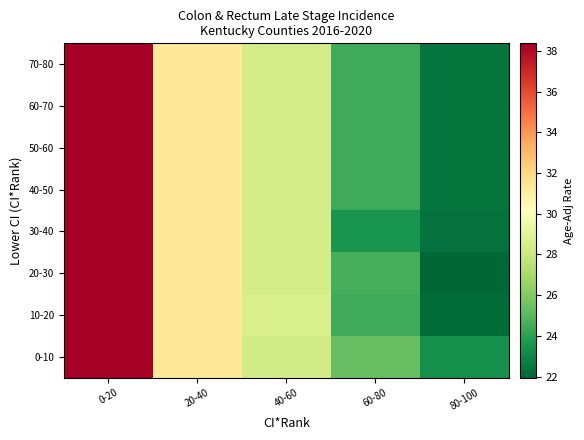

Reading left to right, list all the values displayed in this chart.

0-10: 0-20=38.4	20-40=31.3	40-60=28.2	60-80=25.3	80-100=23.3
10-20: 0-20=38.4	20-40=31.3	40-60=28.5	60-80=24.4	80-100=22.1
20-30: 0-20=38.4	20-40=31.3	40-60=28.4	60-80=24.6	80-100=22.0
30-40: 0-20=38.4	20-40=31.3	40-60=28.4	60-80=23.5	80-100=22.3
40-50: 0-20=38.4	20-40=31.3	40-60=28.4	60-80=24.4	80-100=22.4
50-60: 0-20=38.4	20-40=31.3	40-60=28.4	60-80=24.4	80-100=22.4
60-70: 0-20=38.4	20-40=31.3	40-60=28.4	60-80=24.4	80-100=22.4
70-80: 0-20=38.4	20-40=31.3	40-60=28.4	60-80=24.4	80-100=22.4